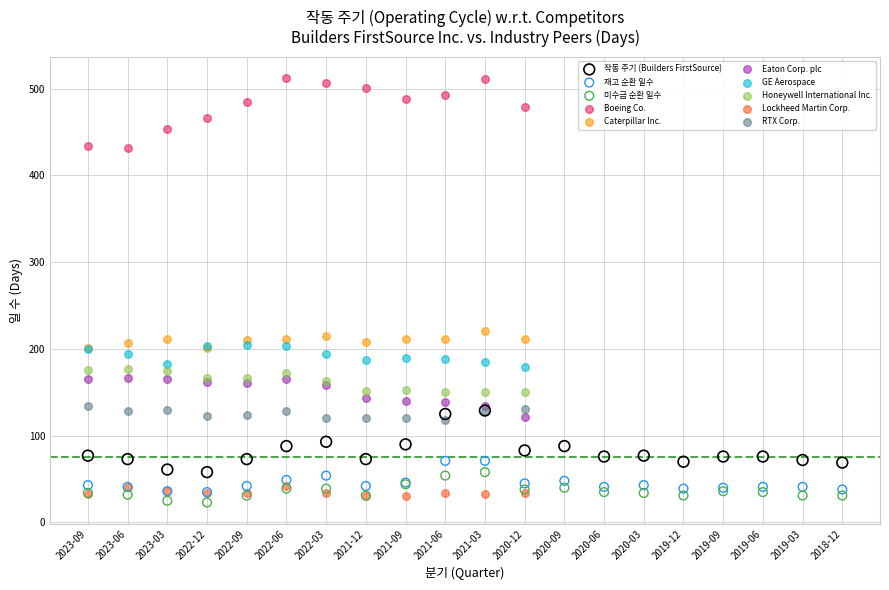

Which series contains the highest Y value?

Boeing Co.